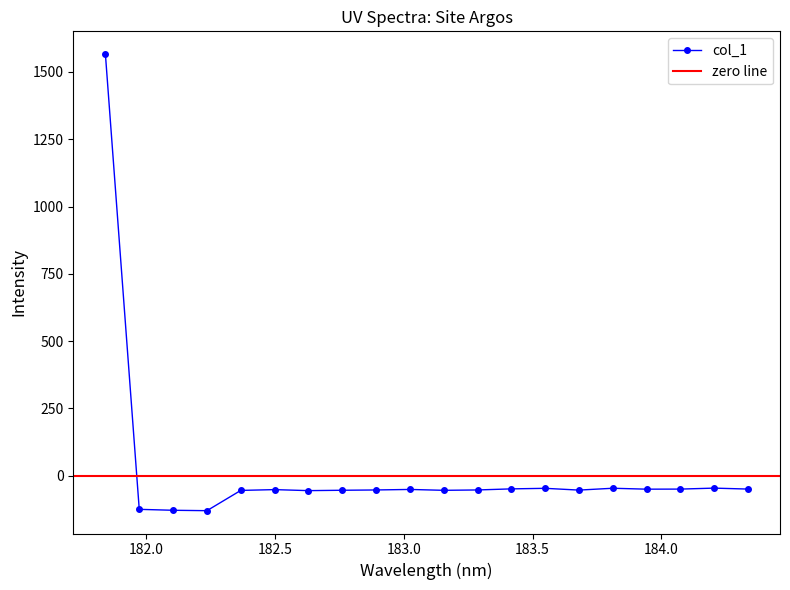

How many lines are shown in the chart?

1